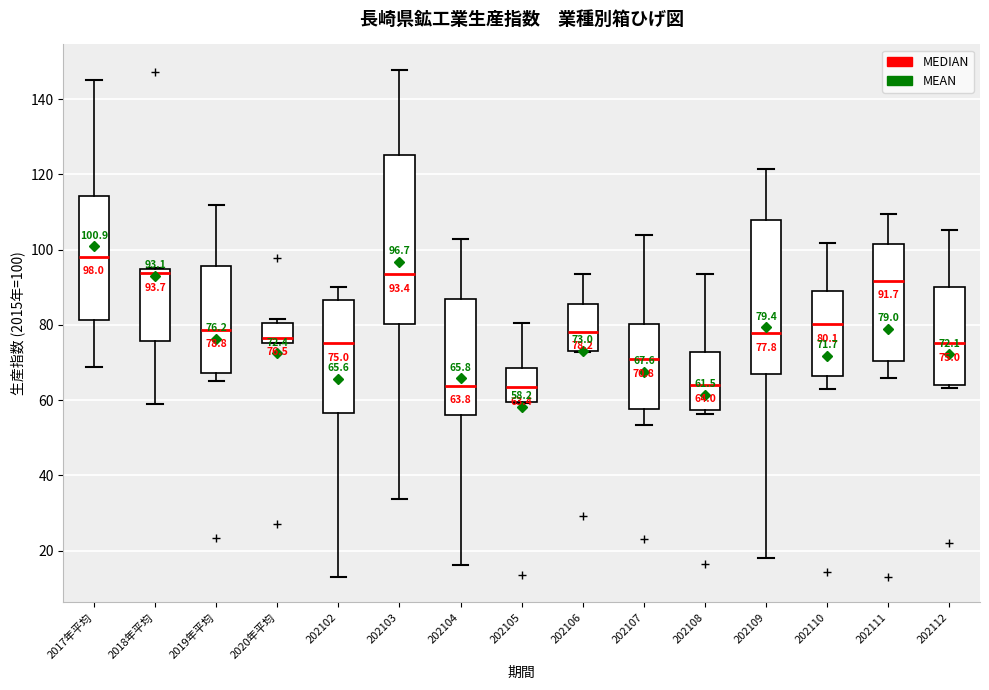

Which box is the tallest, from its lower edge to its upper edge?

202103